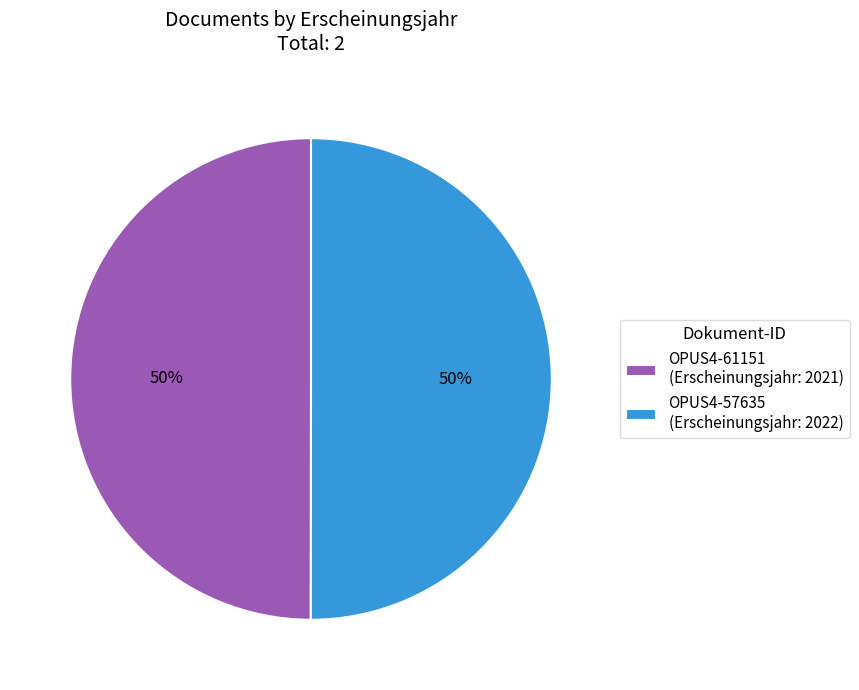

Combined, do OPUS4-57635 (Erscheinungsjahr: 2022) and OPUS4-61151 (Erscheinungsjahr: 2021) account for over 50%?

Yes